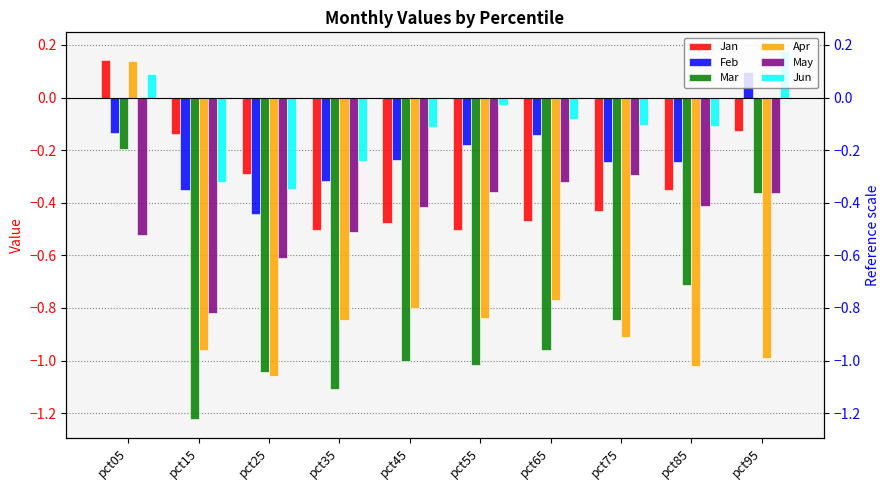

How many negative values does the Jun series have?

8